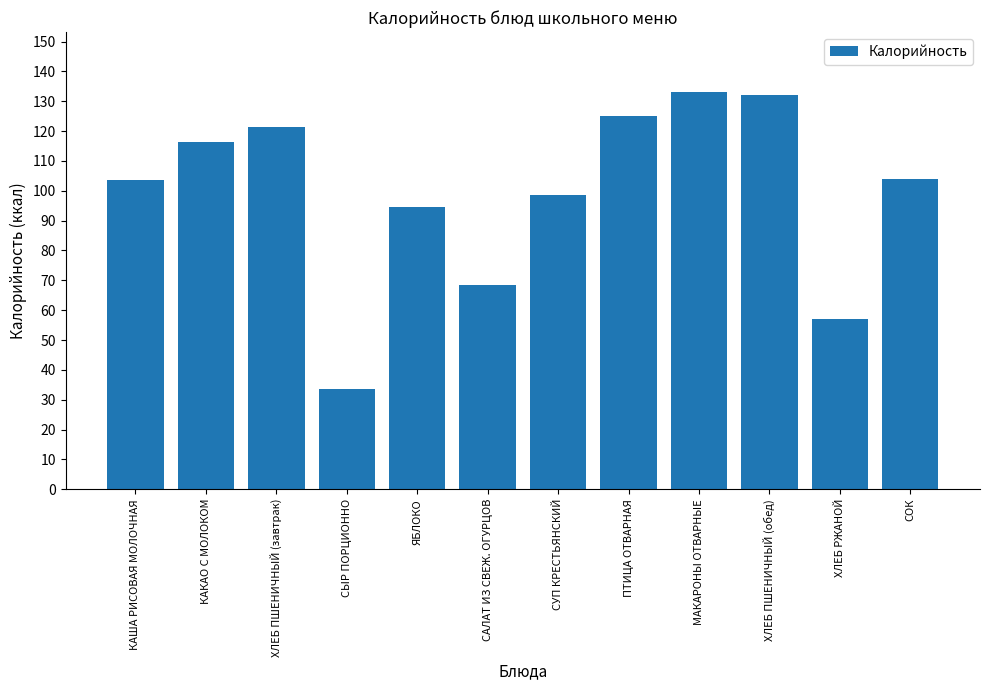

Count the number of categories in the chart.

12